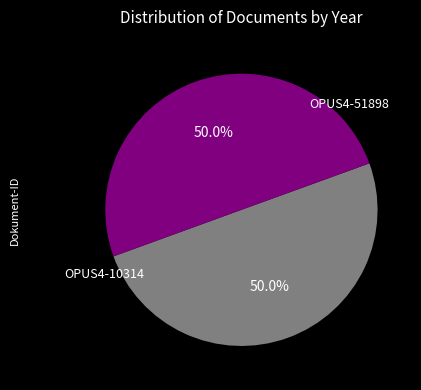

To the nearest percent, what portion does OPUS4-51898 represent?

50%